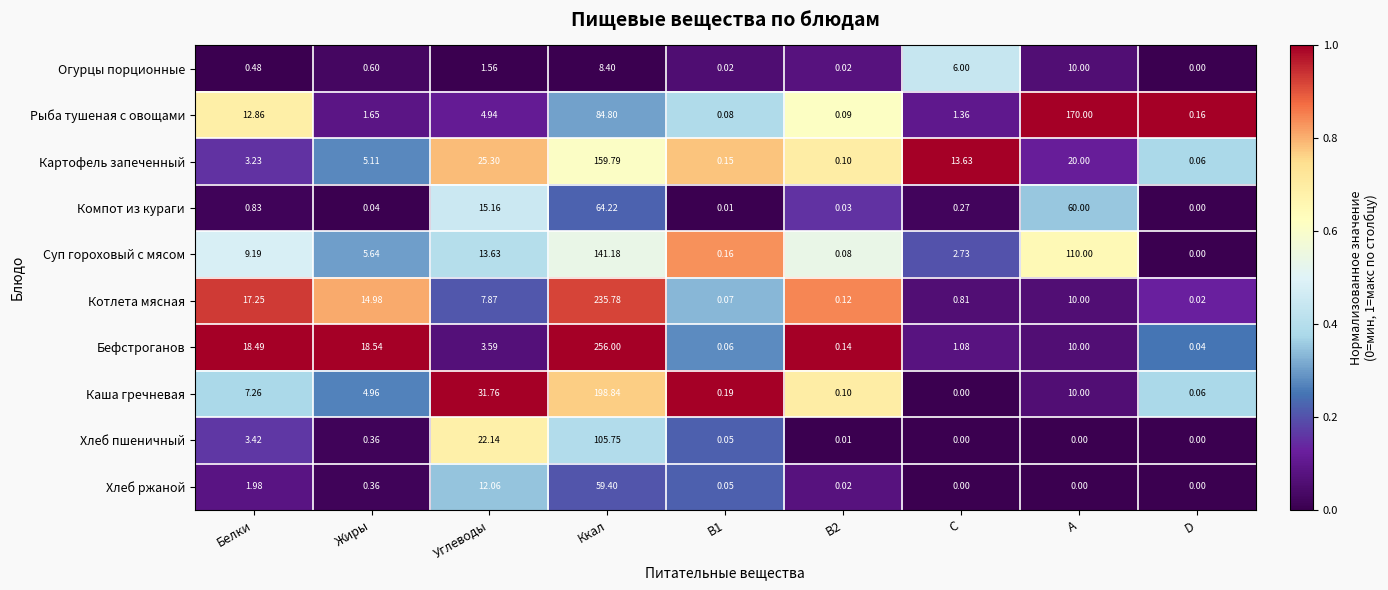

At which label is Суп гороховый с мясом closest to 70?

A